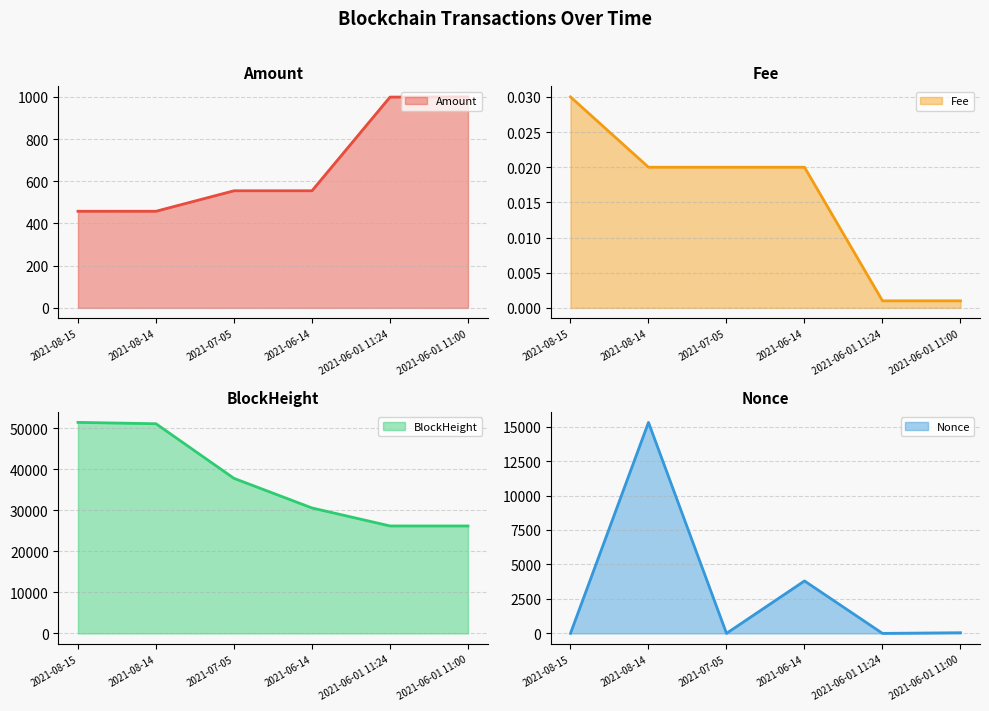

At which label is Amount closest to 728?

2021-06-14